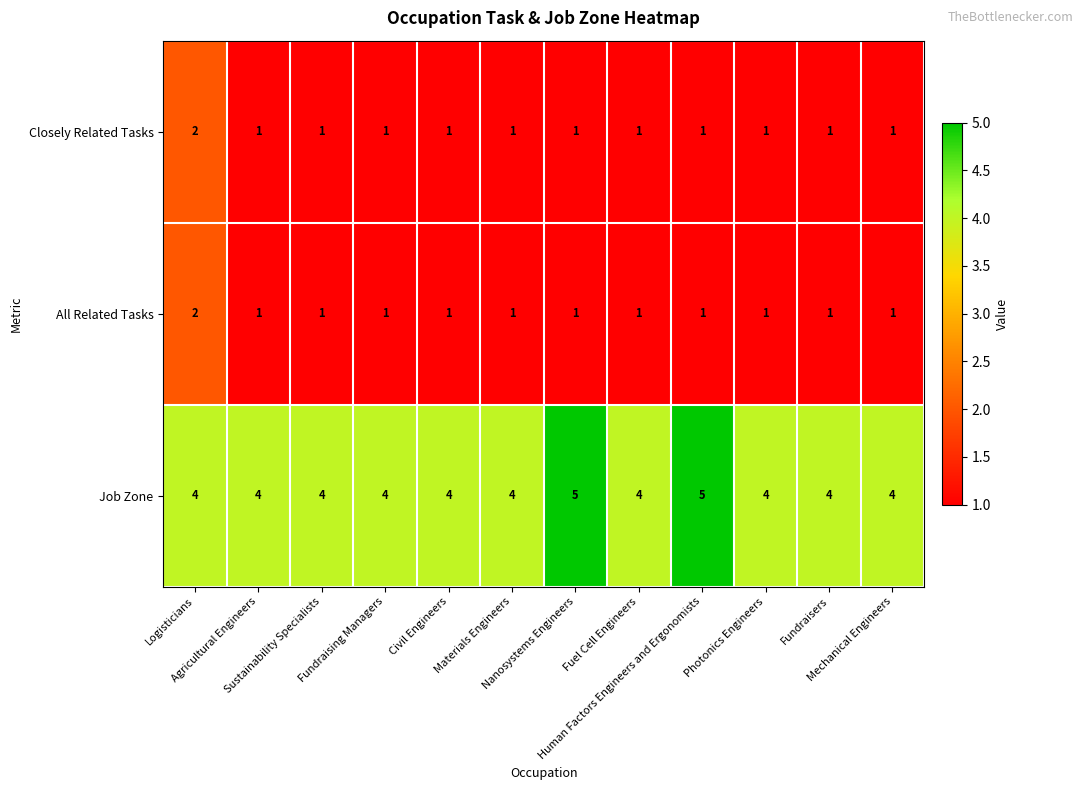

What is the greatest value displayed?

5